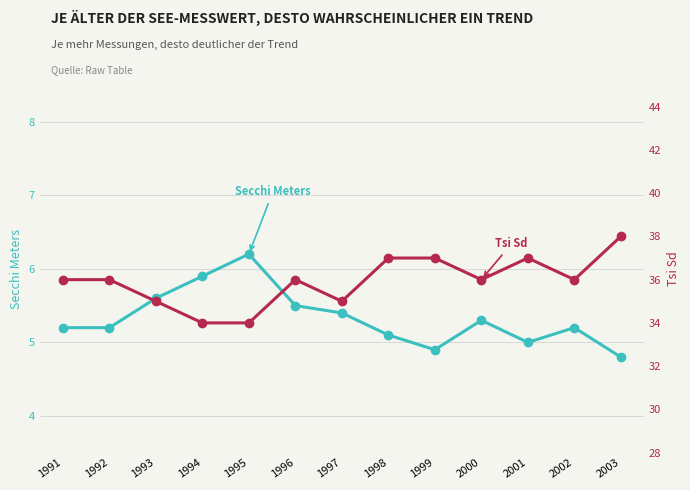

Is this an area chart (filled region under the line)?

No